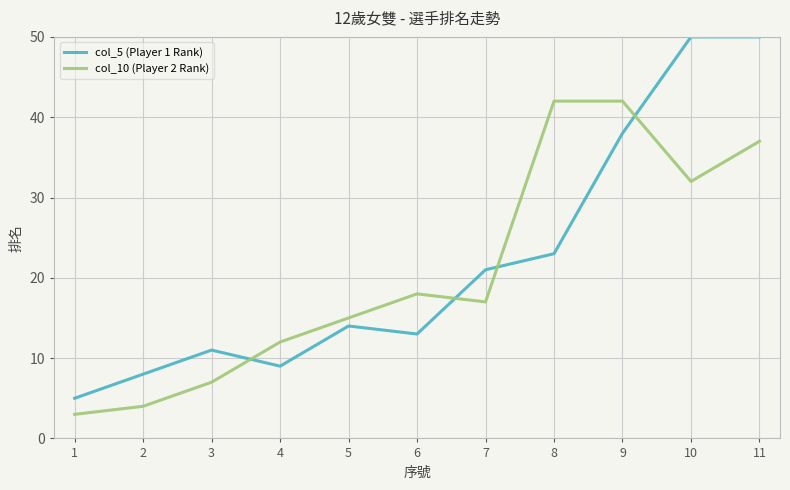

Reading left to right, what are all the values shown in this chart?

col_5 (Player 1 Rank): 1=5	2=8	3=11	4=9	5=14	6=13	7=21	8=23	9=38	10=50	11=50
col_10 (Player 2 Rank): 1=3	2=4	3=7	4=12	5=15	6=18	7=17	8=42	9=42	10=32	11=37